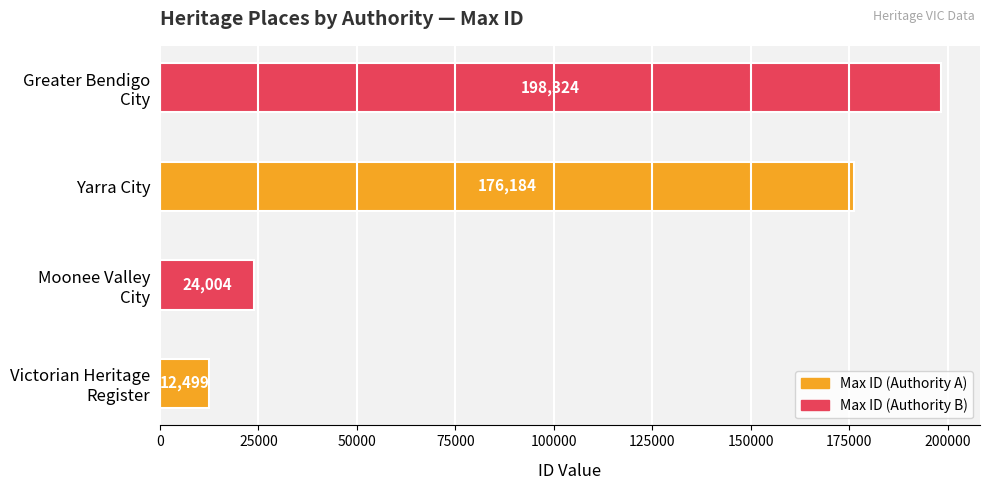

Which label corresponds to the largest value in the chart?

Greater Bendigo
City